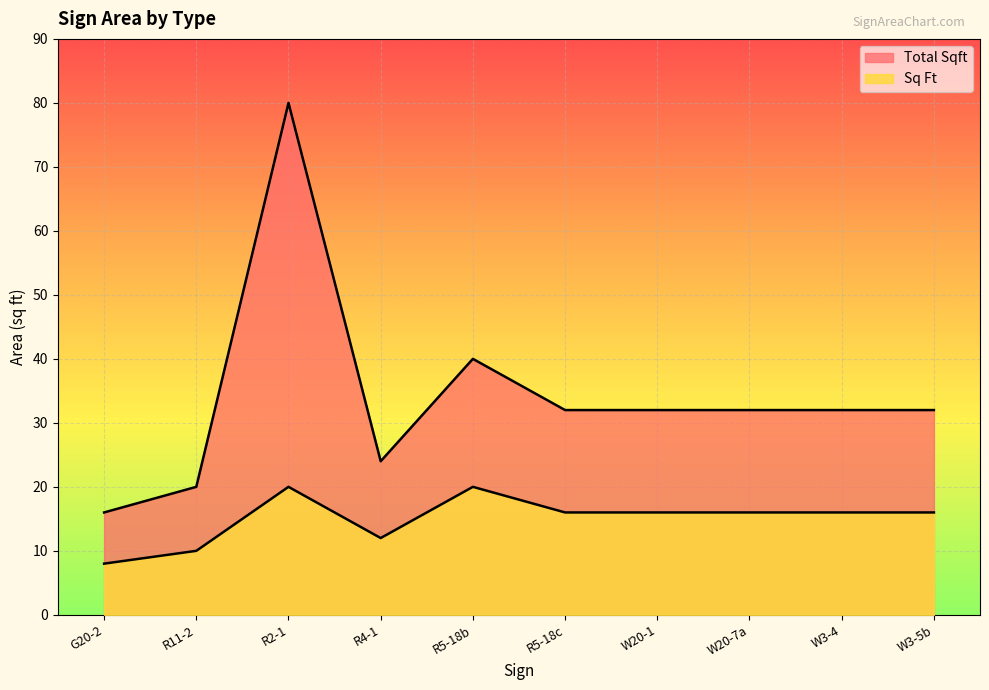

How many lines are shown in the chart?

2